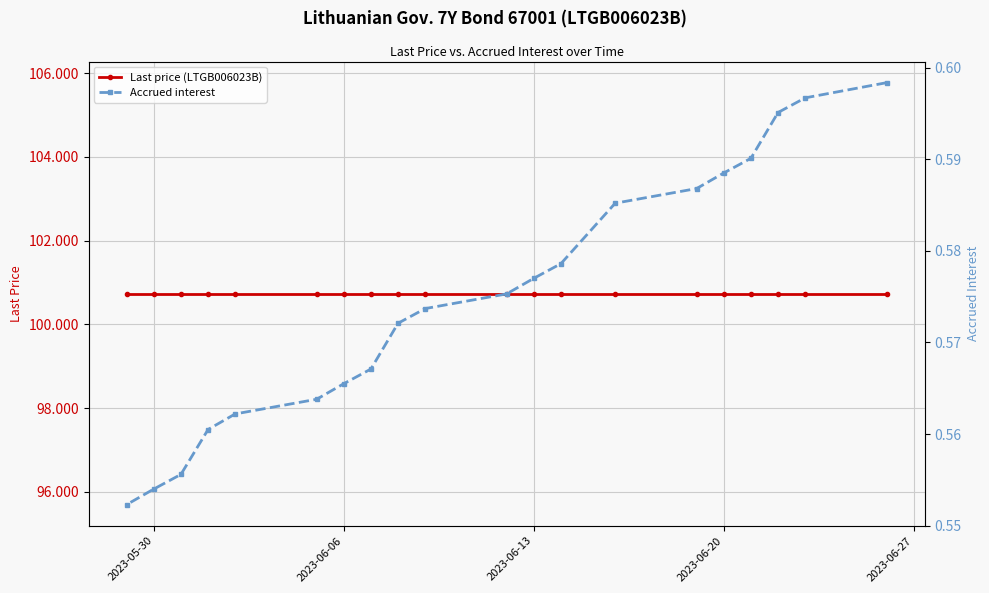

True or false: Last price (LTGB006023B) has a value of 167.4 at 17.

False